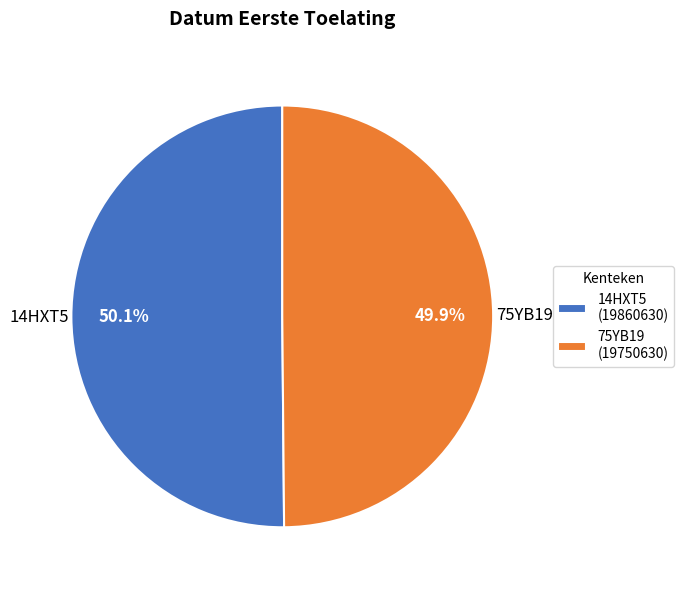

What is the ratio of the value at 14HXT5 to the value at 75YB19?

1.0